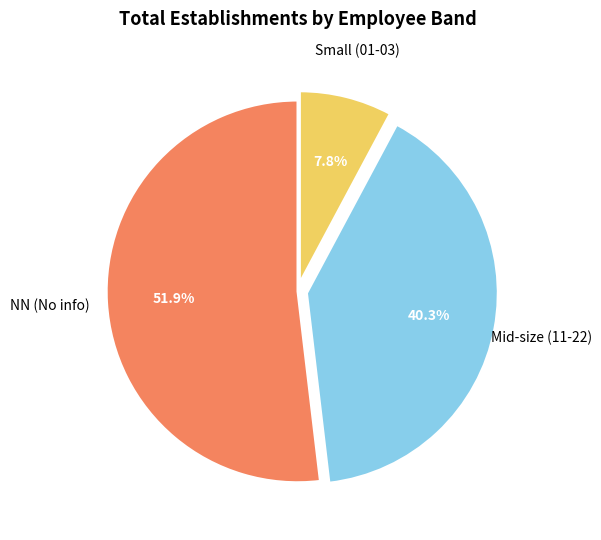

How many segments does this pie chart have?

3